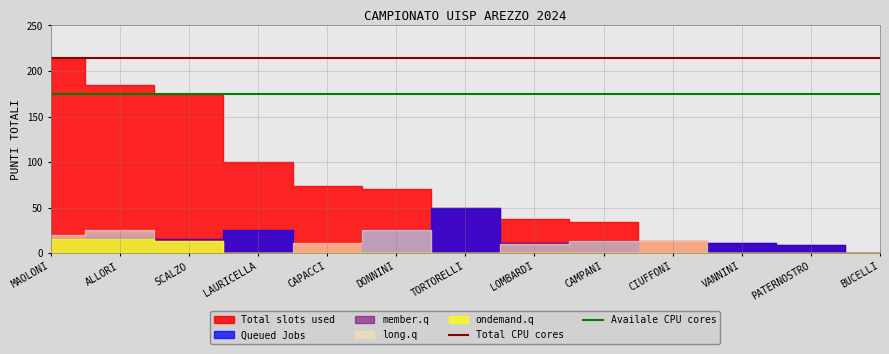

Is it true that Availale CPU cores equals 235 at MAOLONI?

False